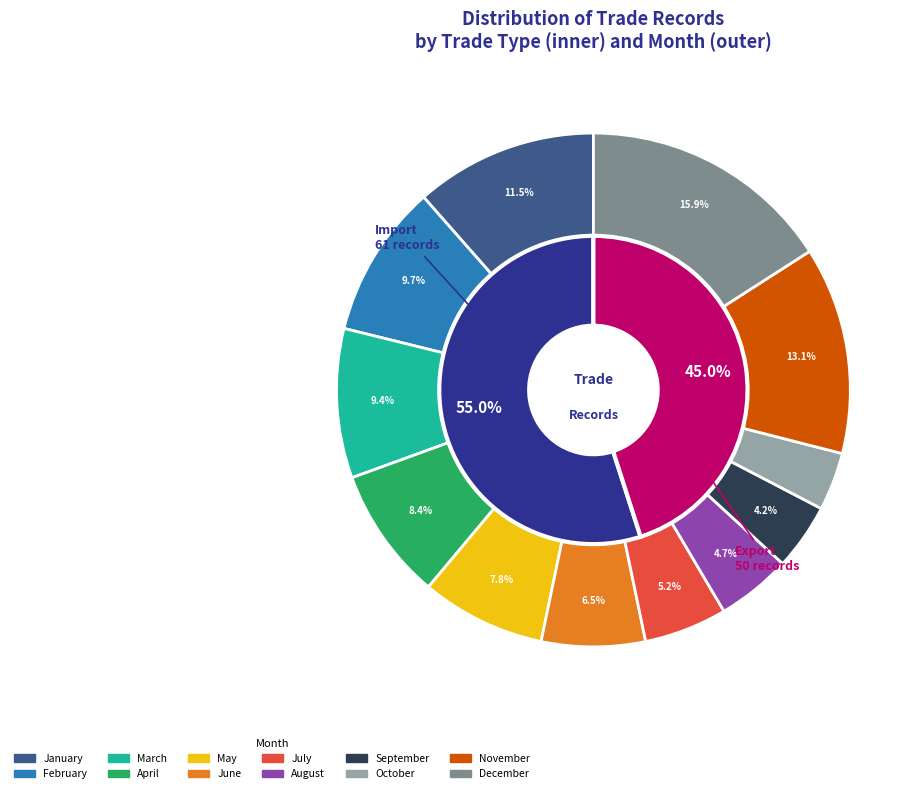

To the nearest percent, what percentage of the pie is July?

5%